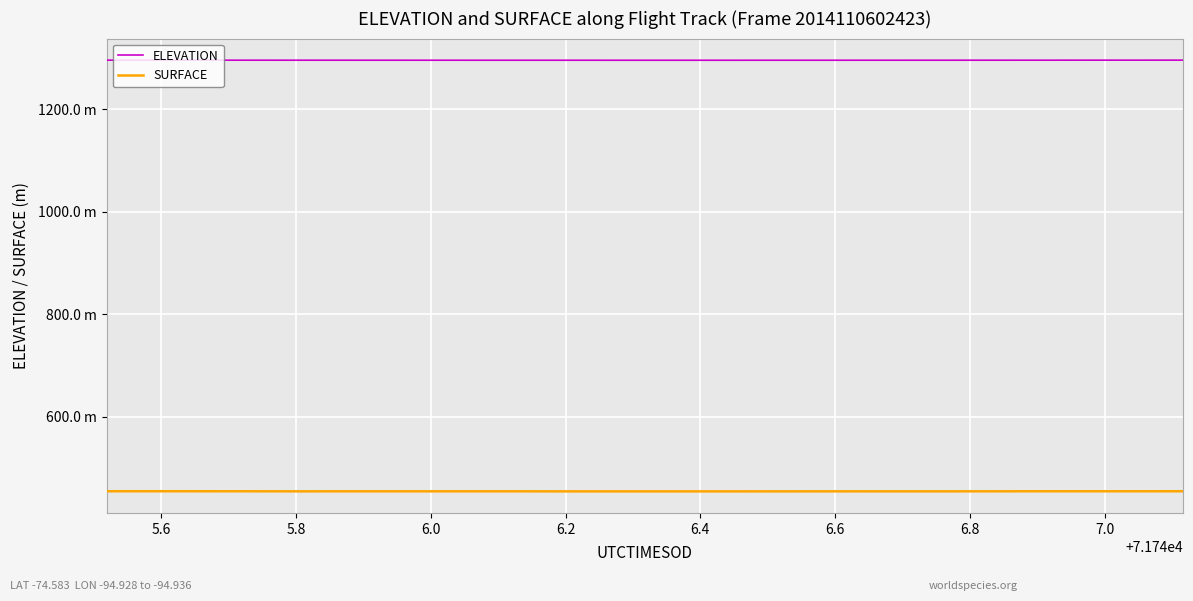

In SURFACE, how many points are lower than both neighbors (excluding endpoints)?

1